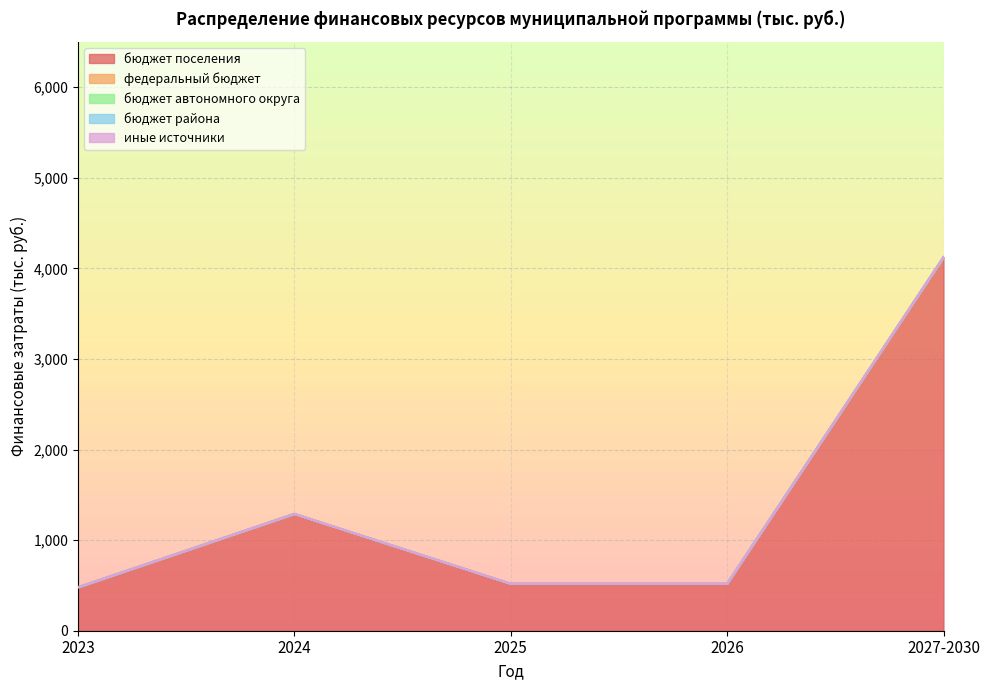

True or false: бюджет поселения has more than 2 points higher than both neighbors.

False